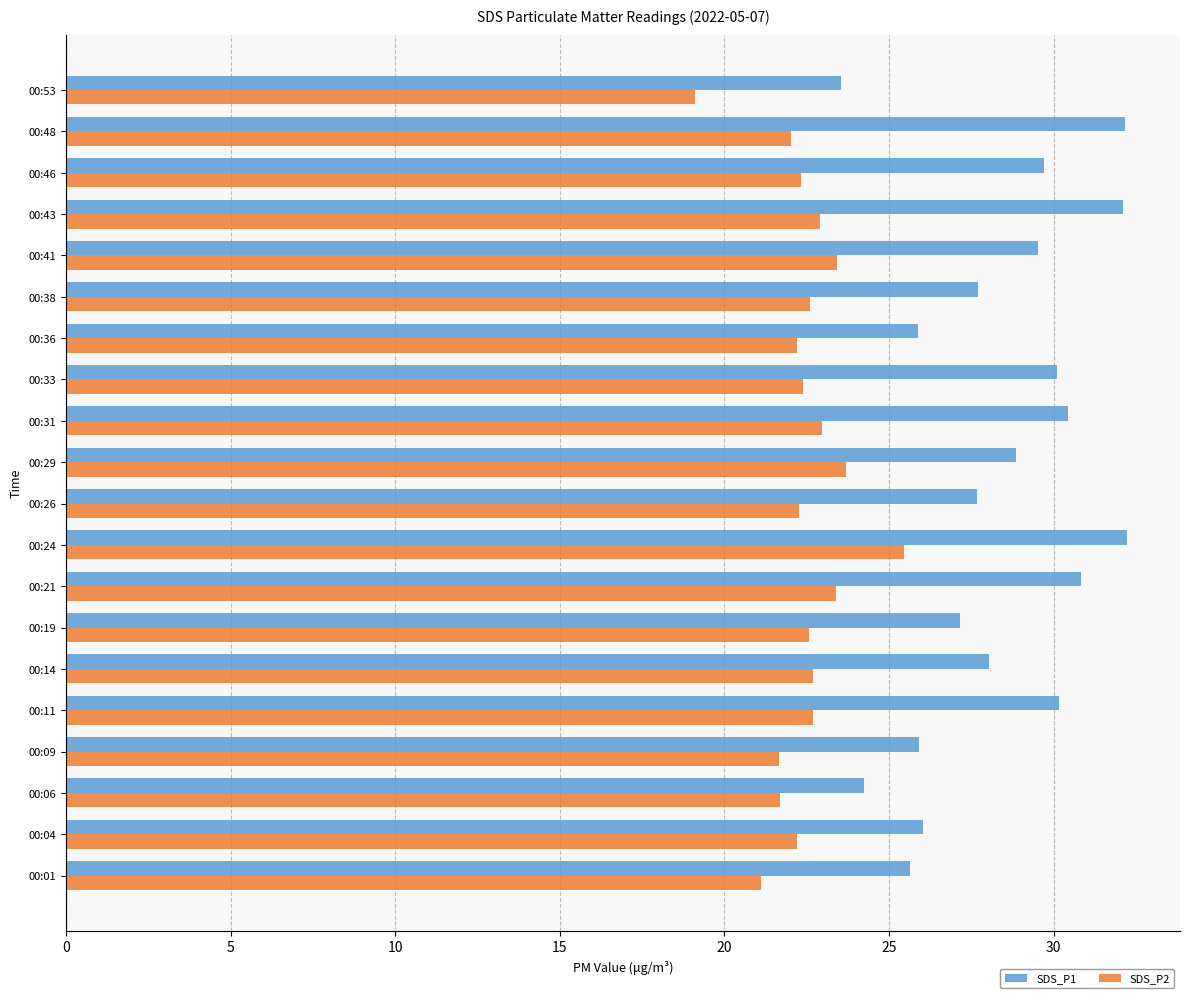

The SDS_P1 series shows 28.9 at 00:29. True or false?

True